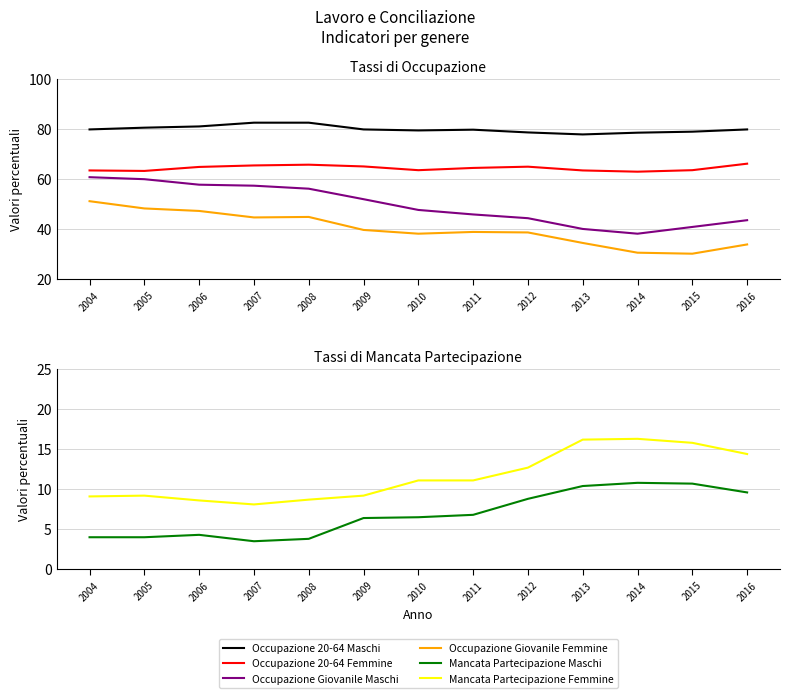

Which series has the widest spread of values?

Occupazione Giovanile Maschi